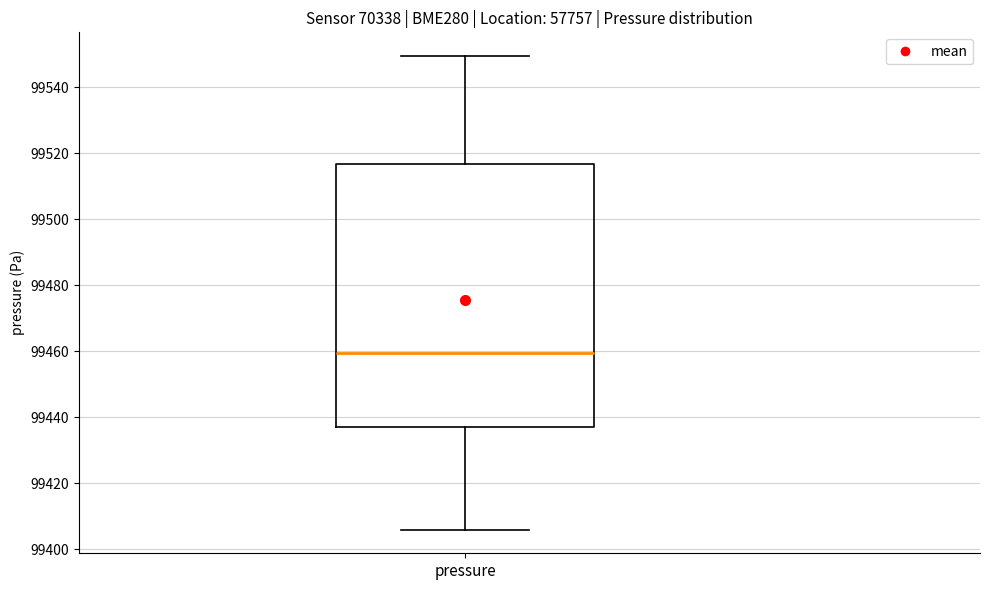

Read this box plot against the y-axis: the position of the median line, the range covered by the box, and the ends of both whiskers. The values are not printed on the chart, so give them approximately, as read against the axis.

median 99460, box 99438 to 99516, whiskers 99406 to 99550